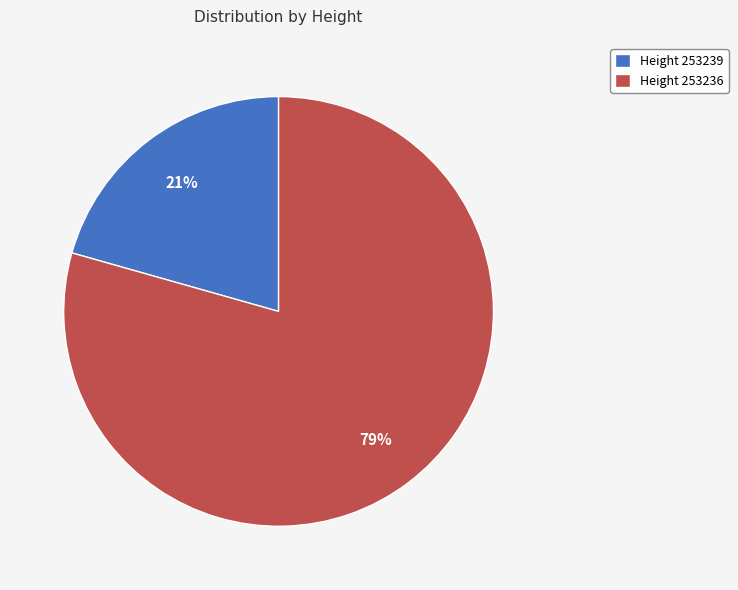

Which category accounts for the majority?

Height 253236